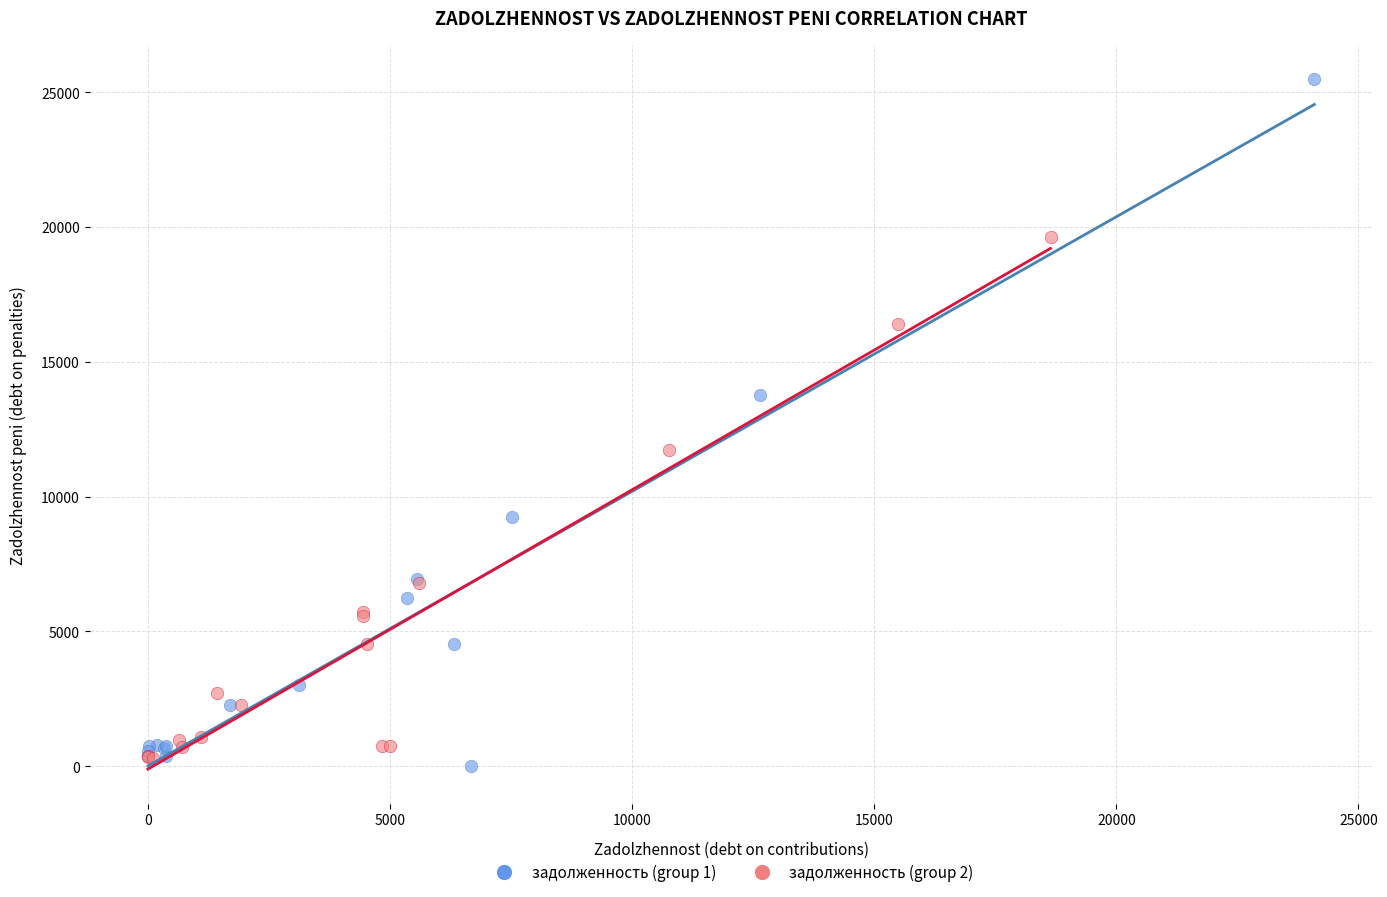

Which series reaches the maximum Y coordinate?

задолженность (group 1)